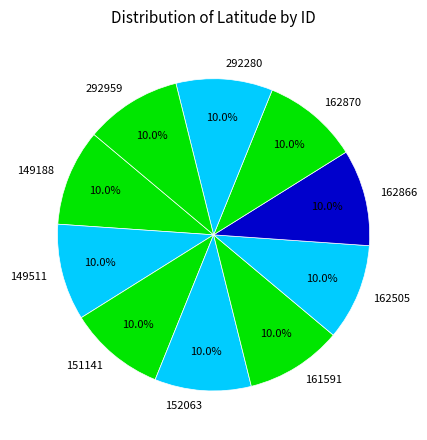

Is the sum of 162870 and 162866 greater than half?

No